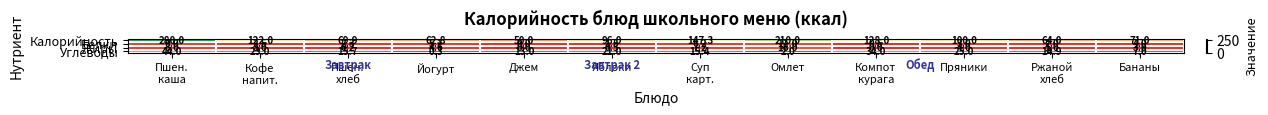

Which series has the largest range (max minus min)?

Калорийность